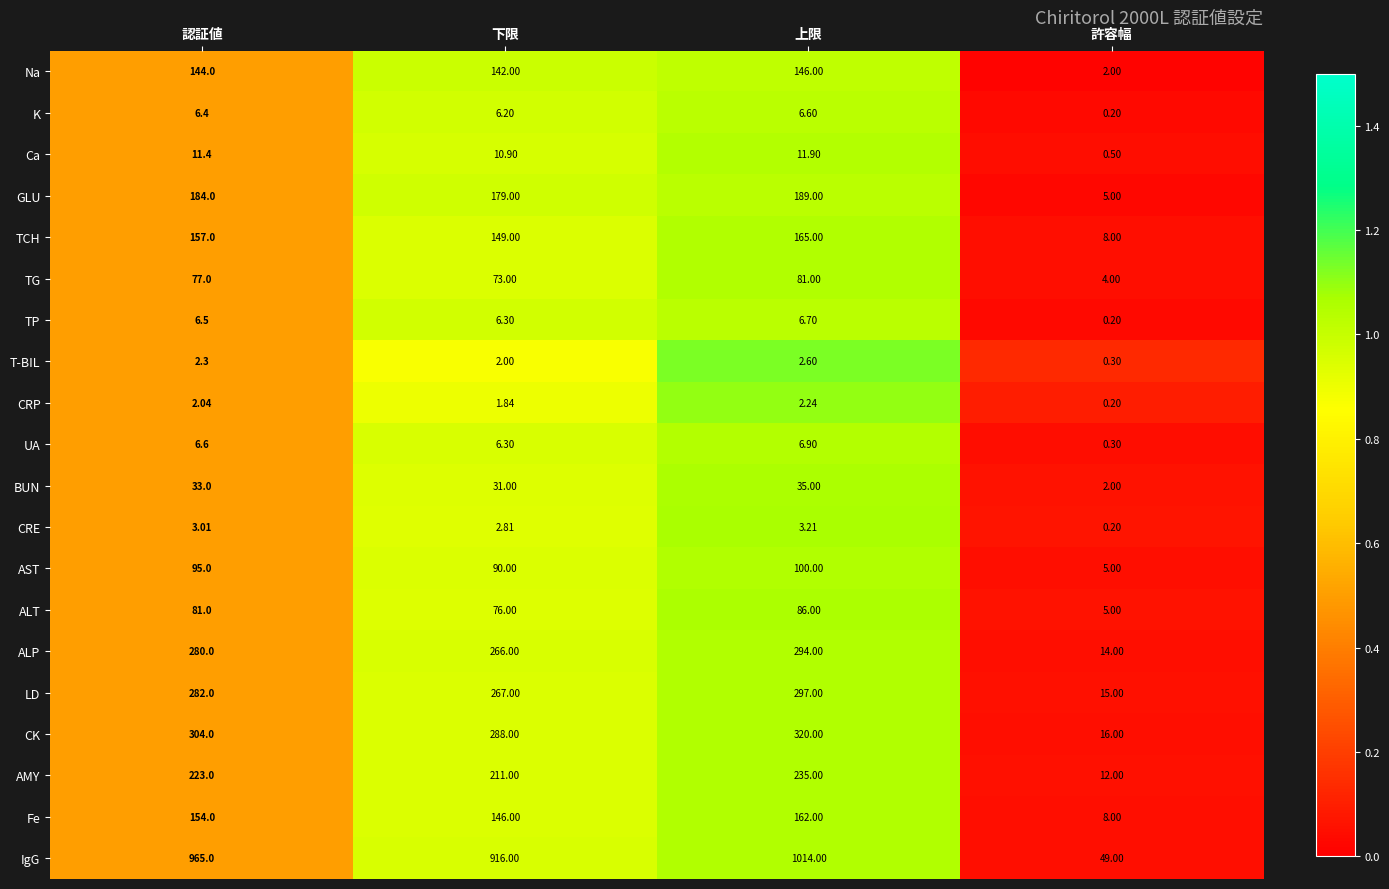

Which label corresponds to the smallest value in the chart?

許容幅